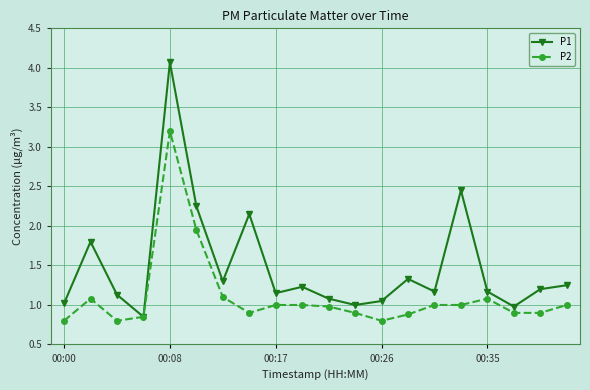

What is the value of the P1 point at the 1st from the left?

1.0